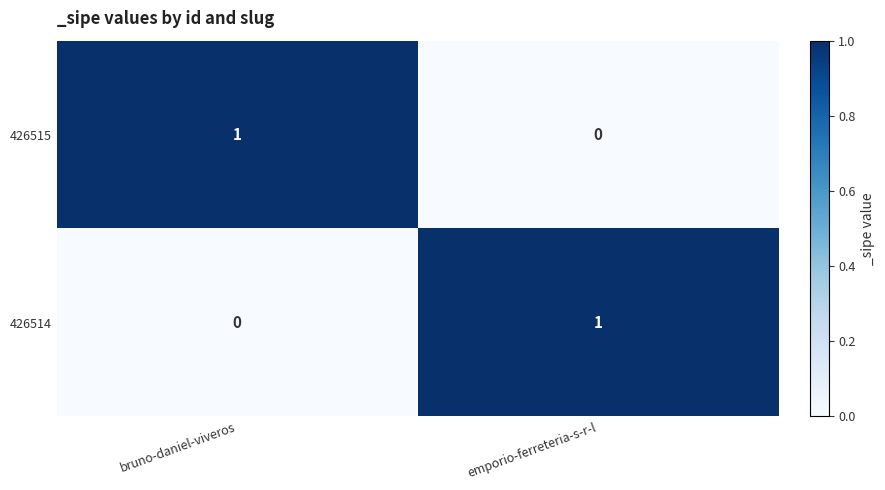

True or false: 426515 has a value of 0 at emporio-ferreteria-s-r-l.

True